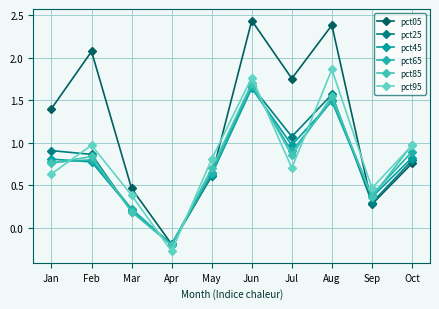

What is the maximum value shown in the chart?

2.4